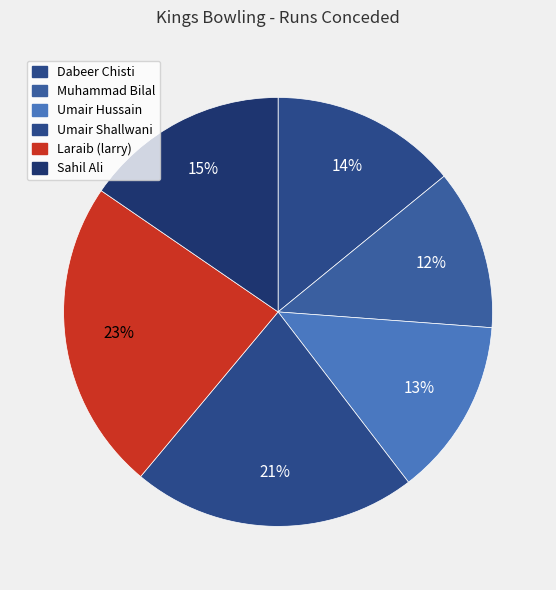

Count the number of slices in the pie.

6